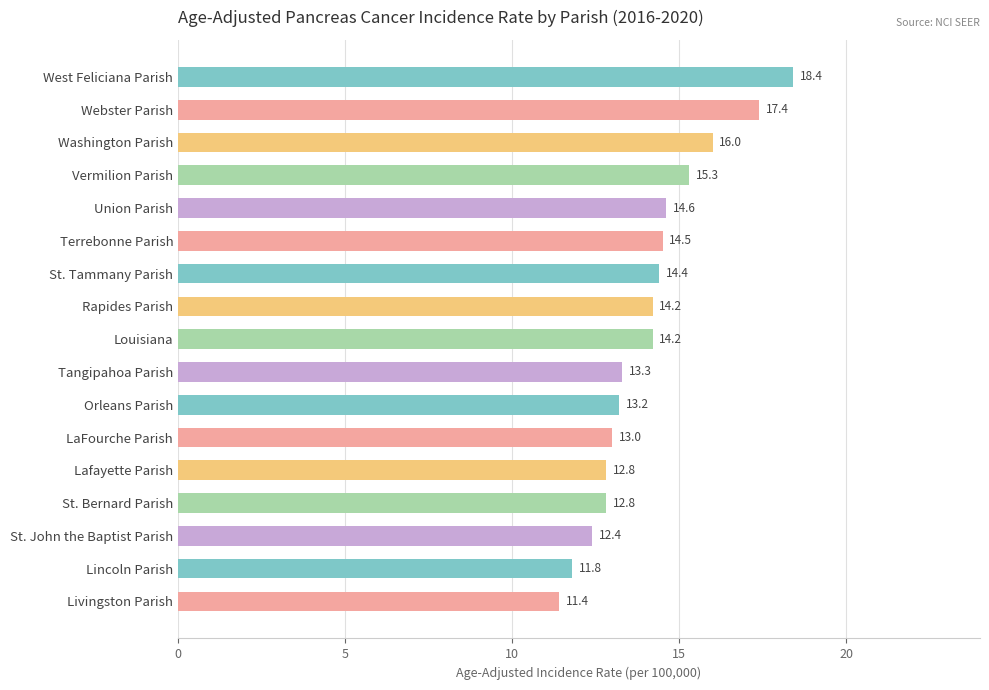

How many data points are less than 14?

8